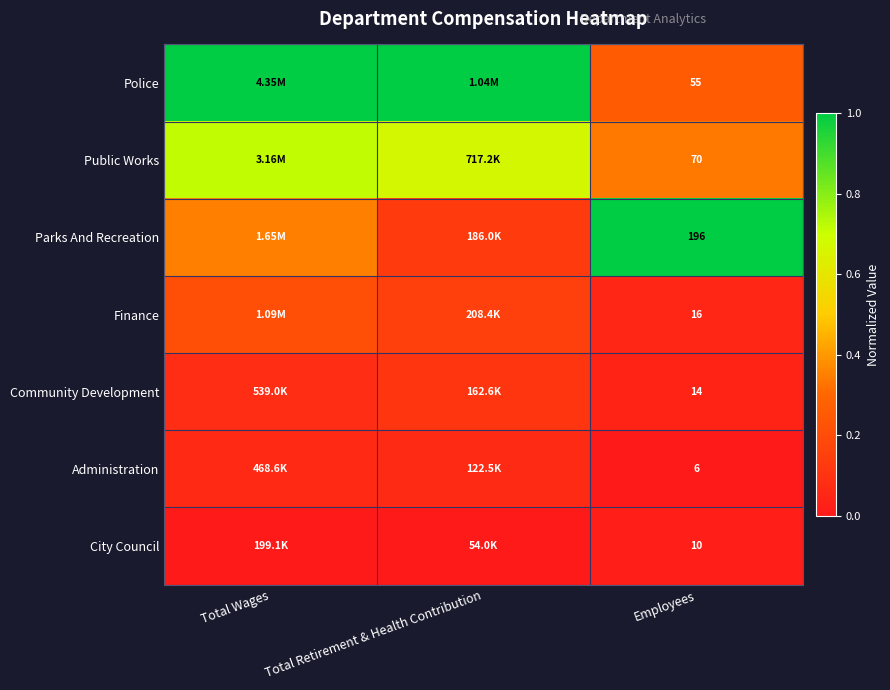

At Employees, list the series in order from largest to smallest.

Parks And Recreation, Public Works, Police, Finance, Community Development, City Council, Administration